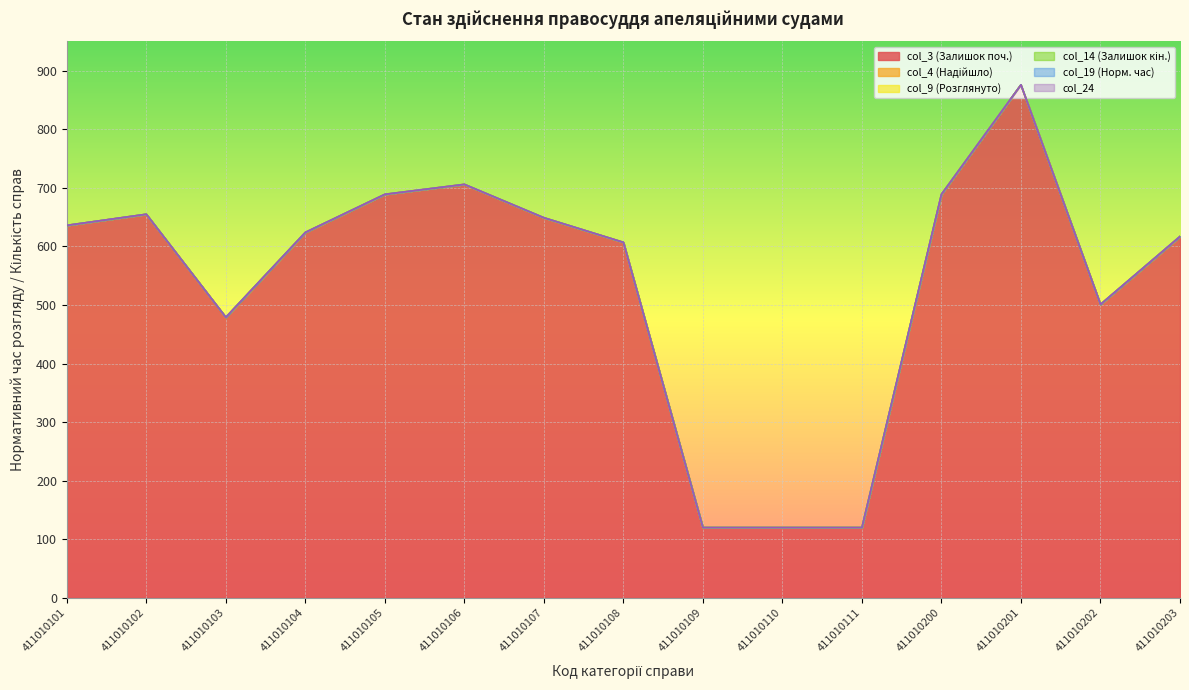

List the series in order of their peak value, highest first.

col_3 (Залишок поч.), col_4 (Надійшло), col_9 (Розглянуто), col_14 (Залишок кін.), col_19 (Норм. час), col_24